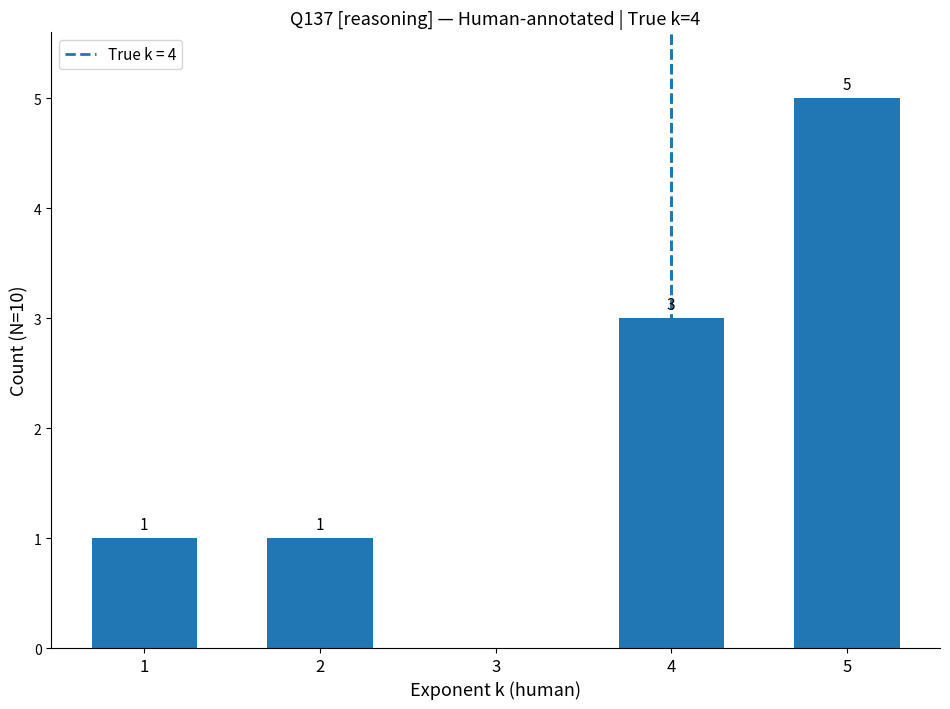

Read the value at 5.

5